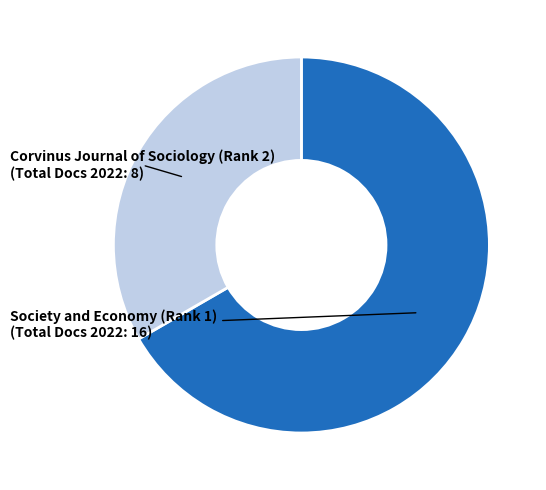

Rank the categories by value from lowest to highest.

Corvinus Journal of Sociology (Rank 2), Society and Economy (Rank 1)